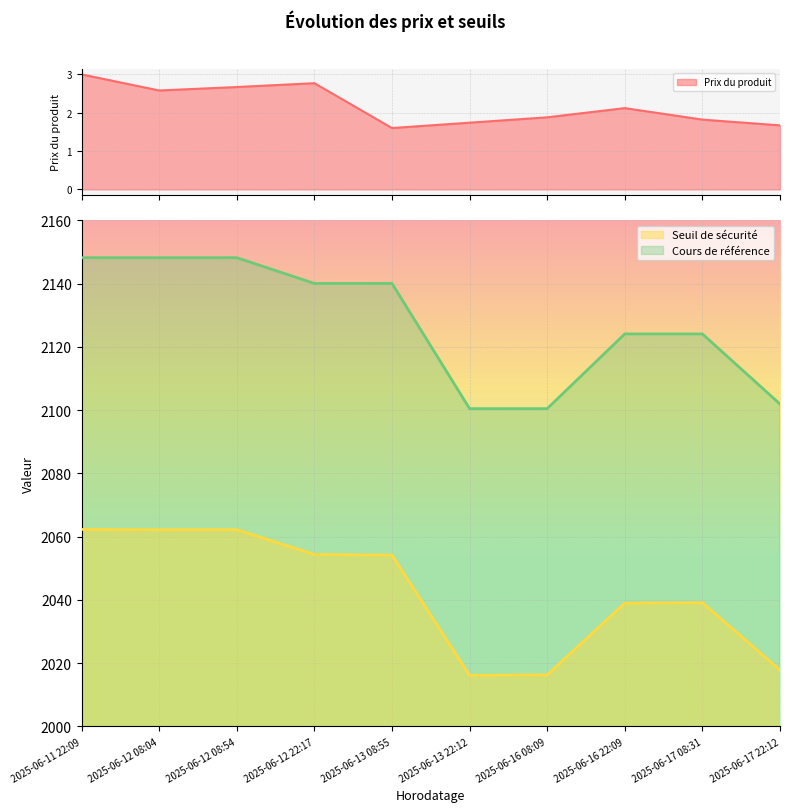

At which category does Cours de référence reach its first local valley?

2025-06-12 08:04